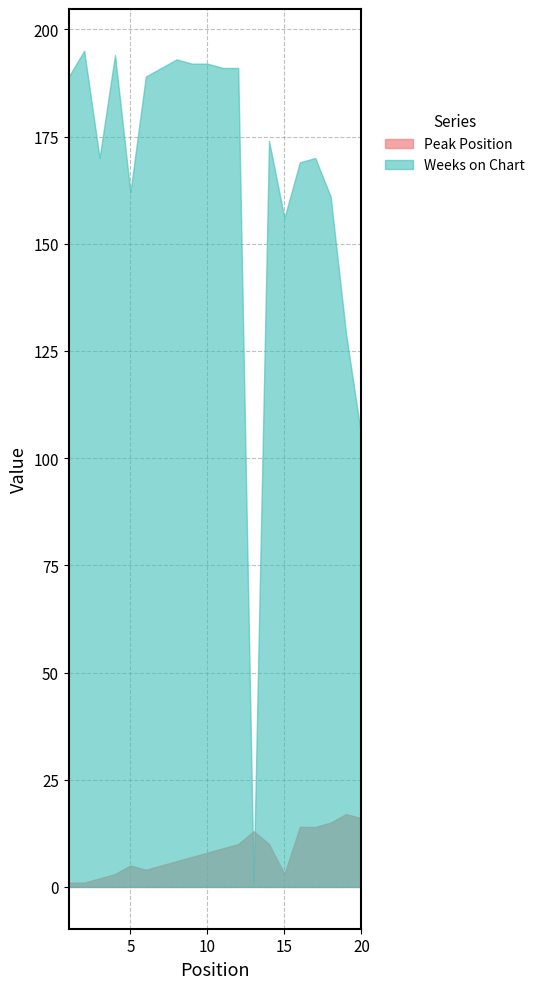

Is the value of Weeks on Chart at 13 greater than the value of Peak Position at 14?

No